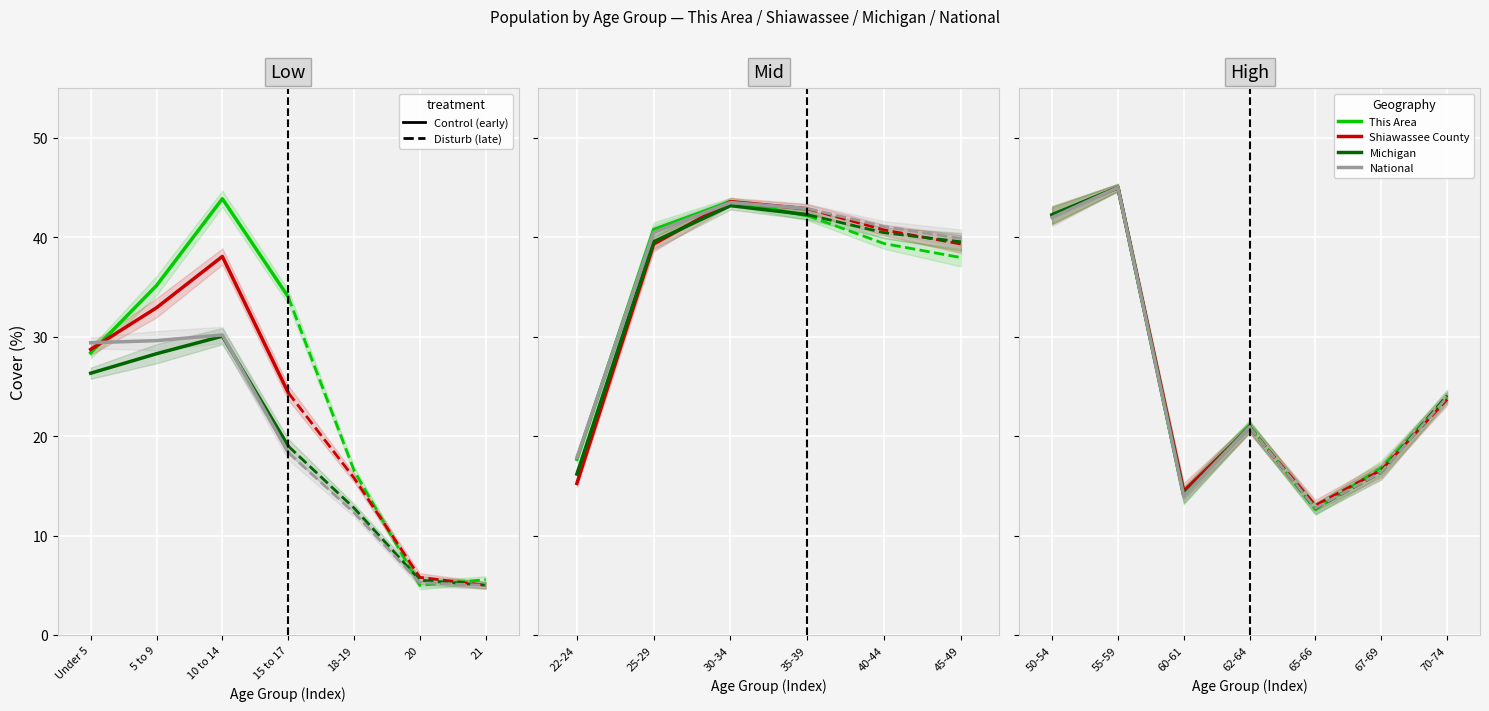

At which category is the sum across all series the highest?

10 to 14